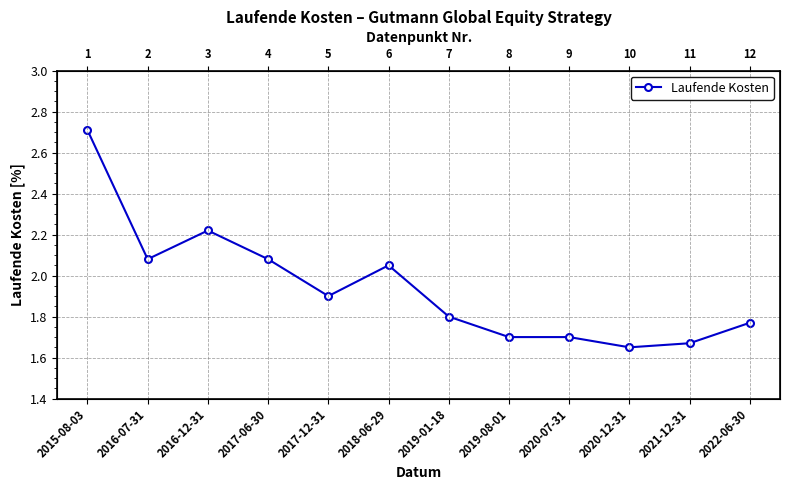

Reading right to left, transcribe all the data shown in this chart.

2022-06-30=1.8	2021-12-31=1.7	2020-12-31=1.6	2020-07-31=1.7	2019-08-01=1.7	2019-01-18=1.8	2018-06-29=2.0	2017-12-31=1.9	2017-06-30=2.1	2016-12-31=2.2	2016-07-31=2.1	2015-08-03=2.7